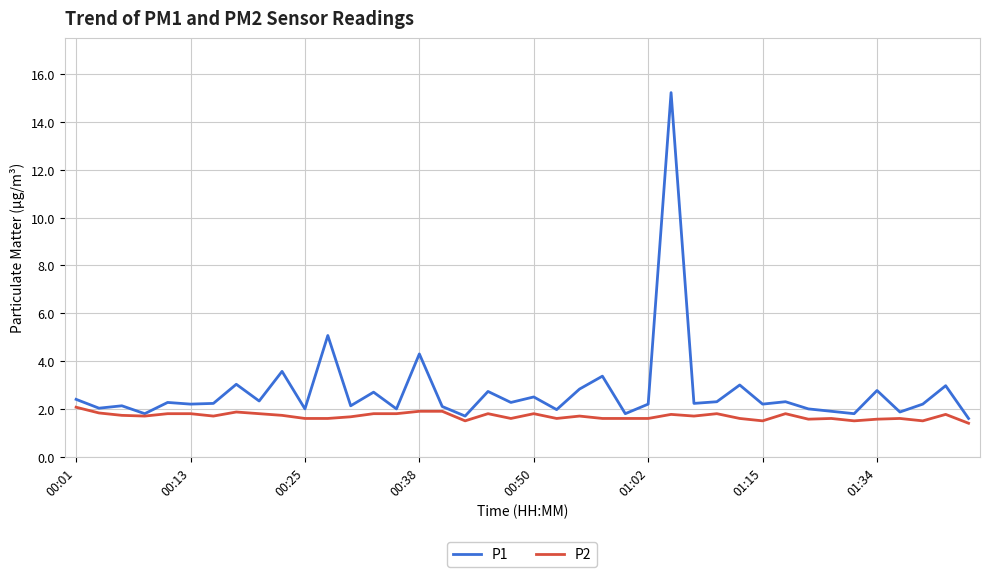

List the series in order of their peak value, highest first.

P1, P2